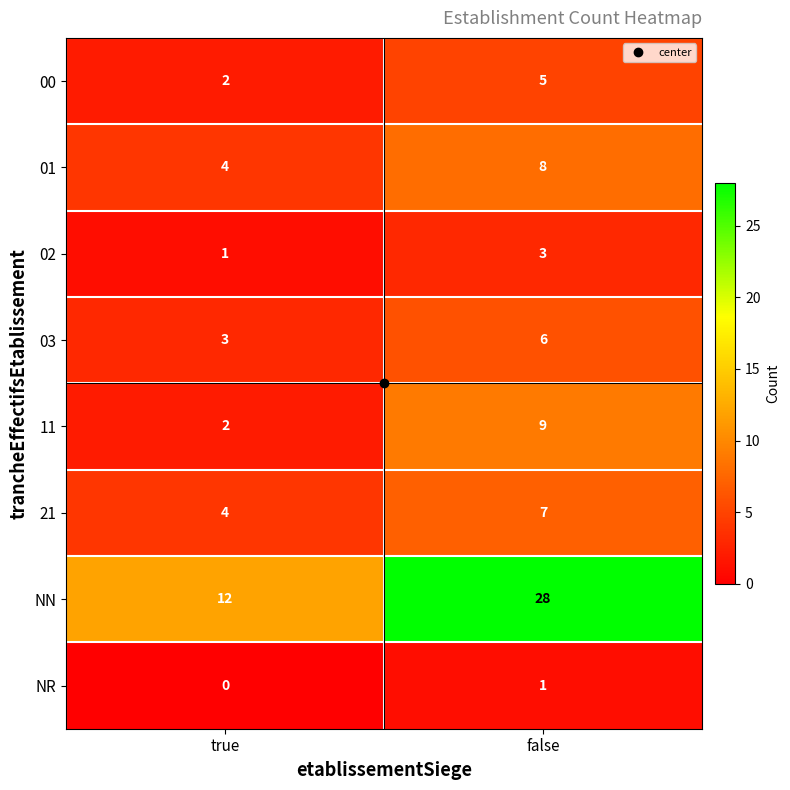

What is the highest value of the NN series?

28